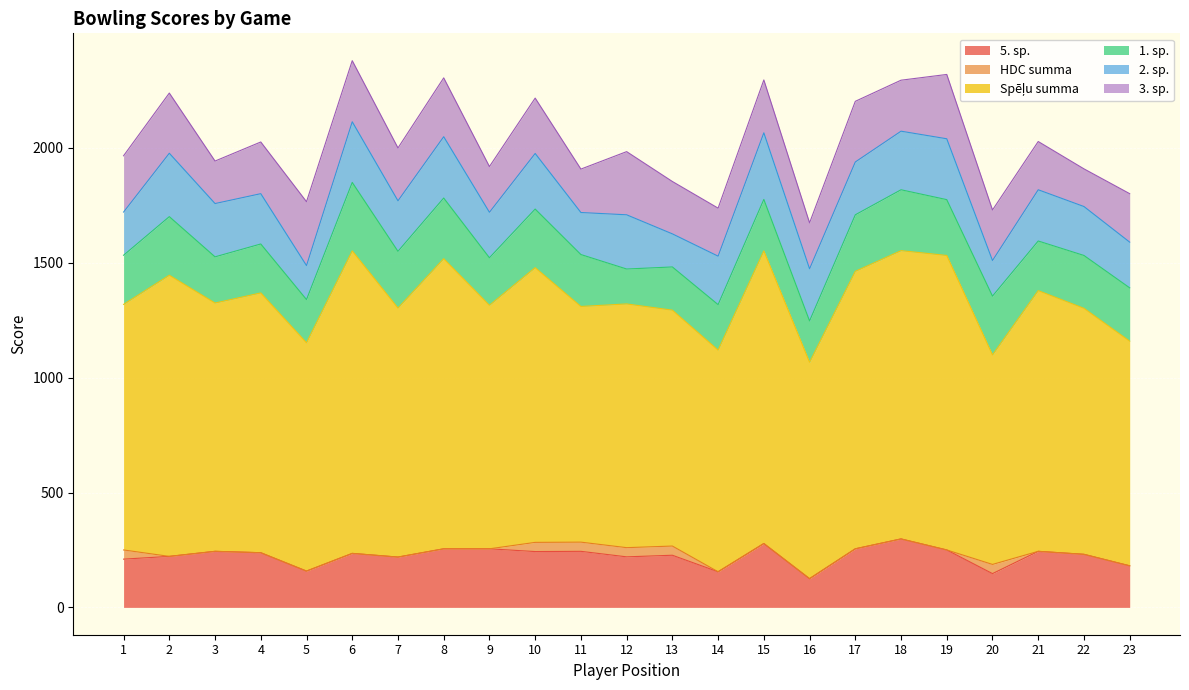

Which series has the widest spread of values?

Spēļu summa